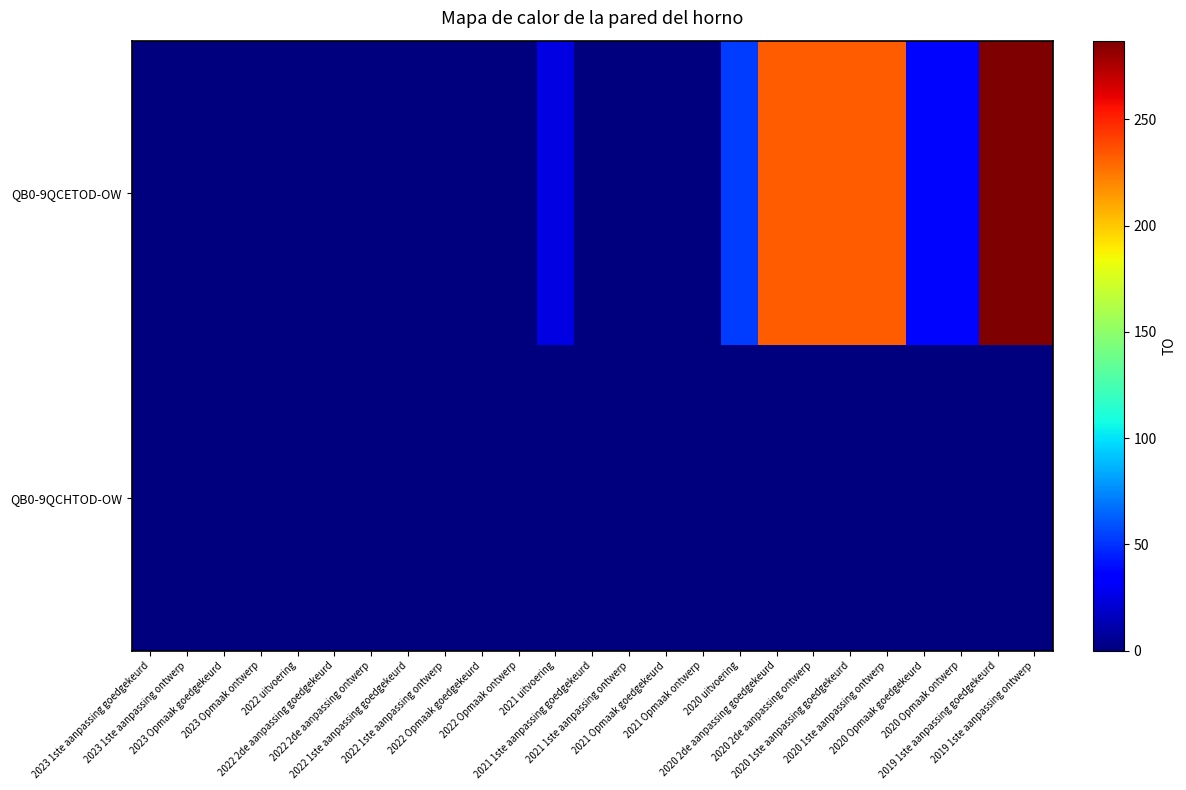

Which has a higher value, 2021 1ste aanpassing goedgekeurd or 2020 2de aanpassing goedgekeurd?

2020 2de aanpassing goedgekeurd